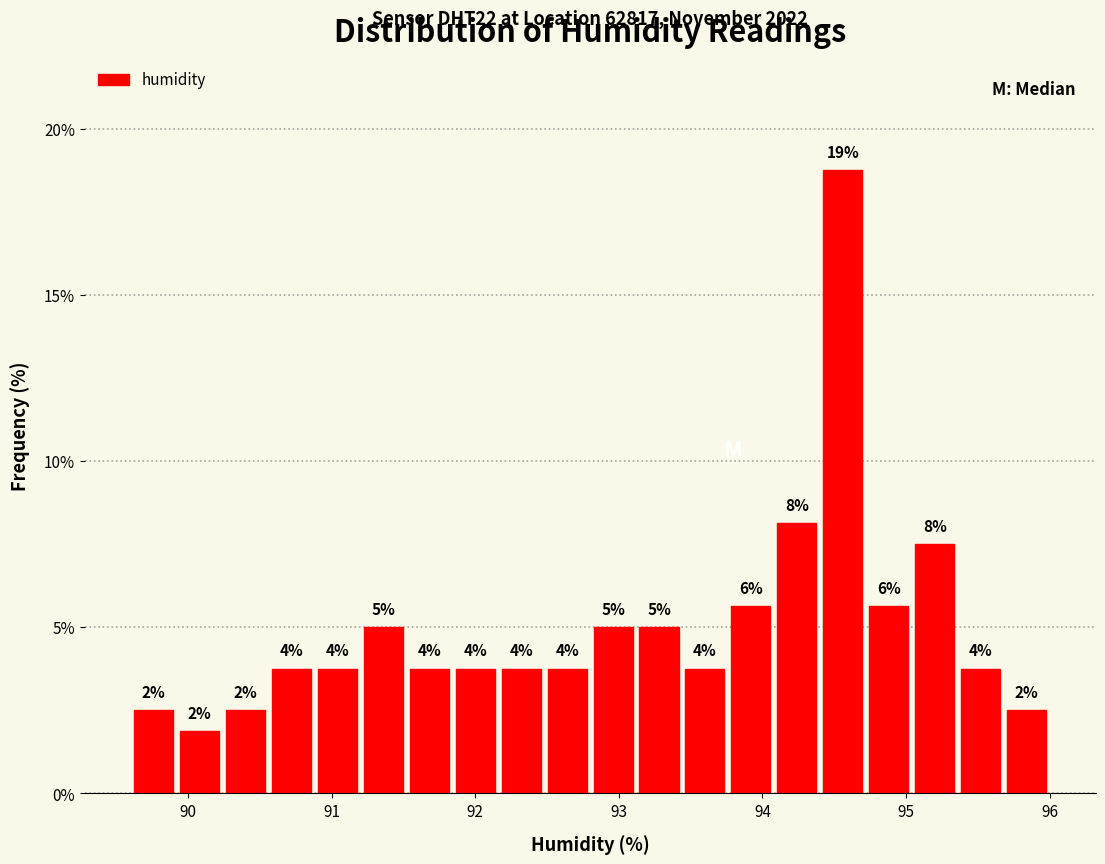

Around what value on the x-axis is the tallest bar? Give the approximate position of its centre, as read against the axis.

94.6